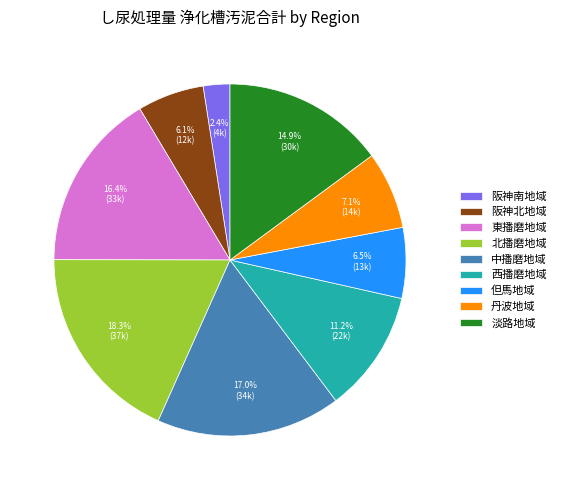

To the nearest percent, what portion does 阪神南地域 represent?

2%